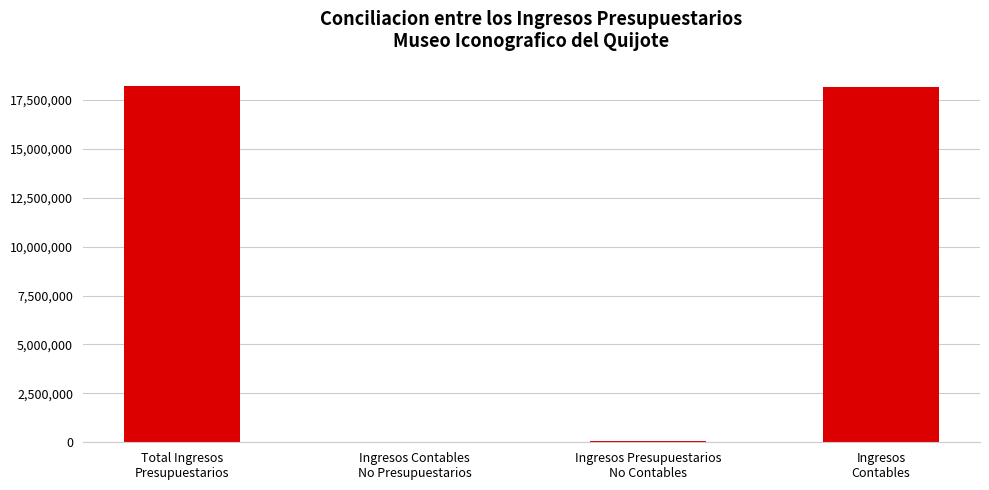

What is the change in value from Ingresos Contables
No Presupuestarios to Ingresos
Contables?

+18165759.0